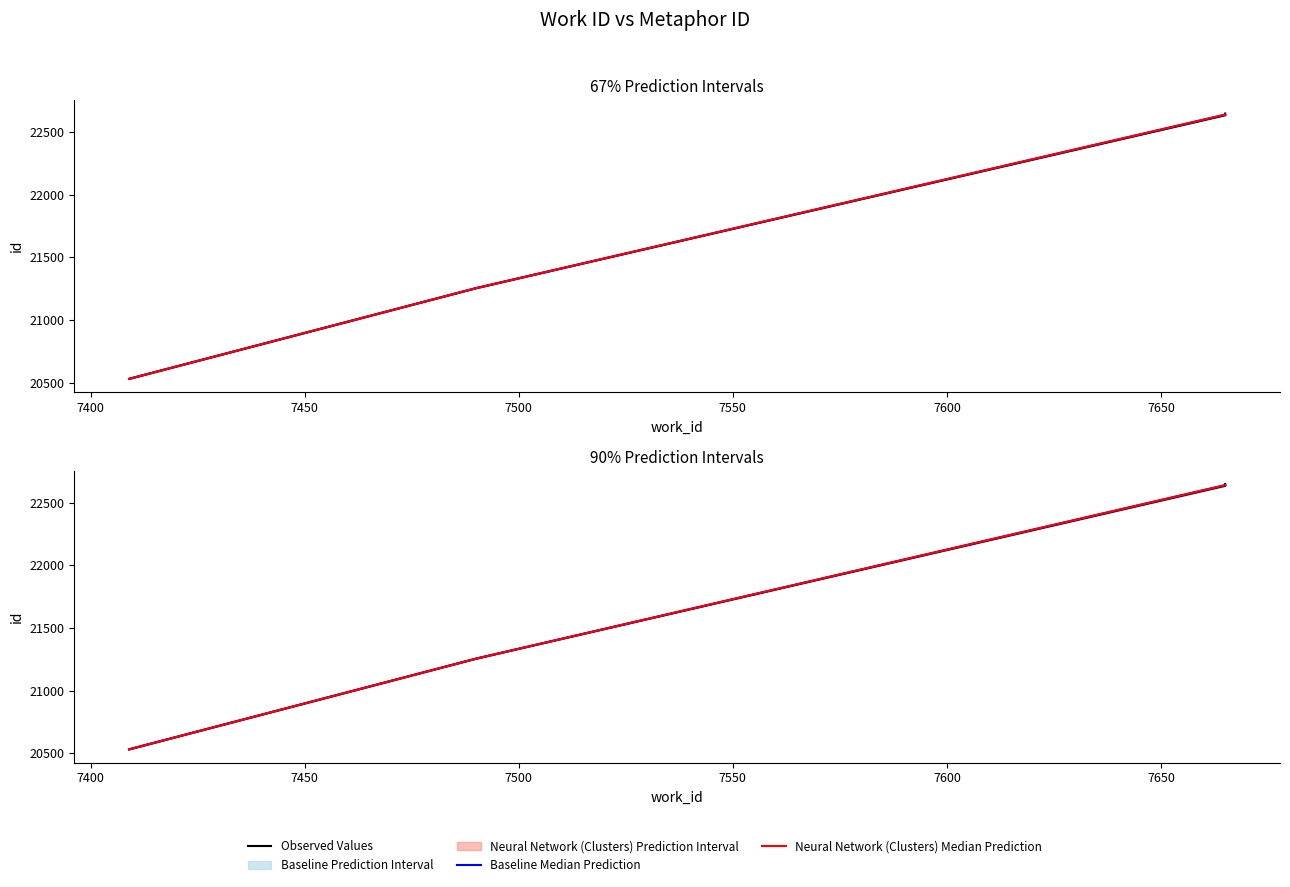

True or false: the data shows 22649 at 7665.

True